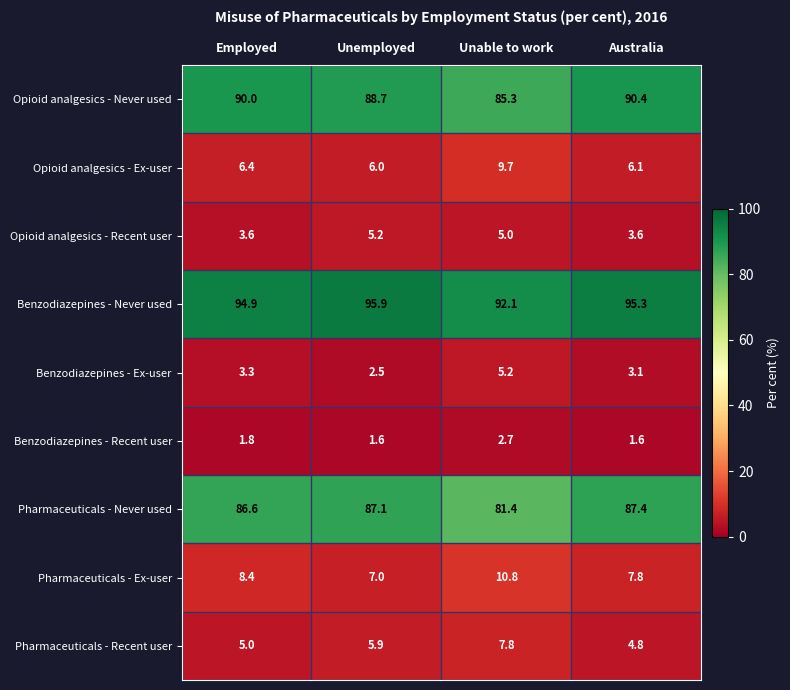

At how many categories does at least one series exceed 58?

4